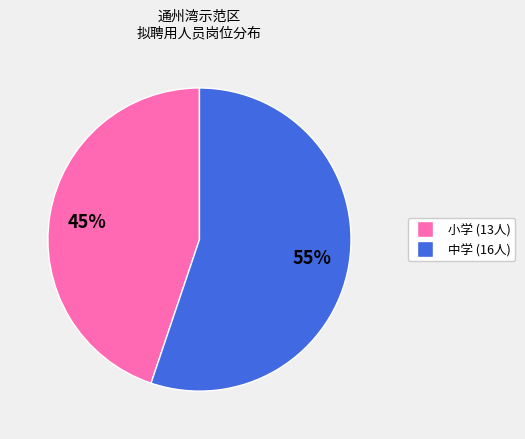

To the nearest percent, what is the average slice percentage?

50%